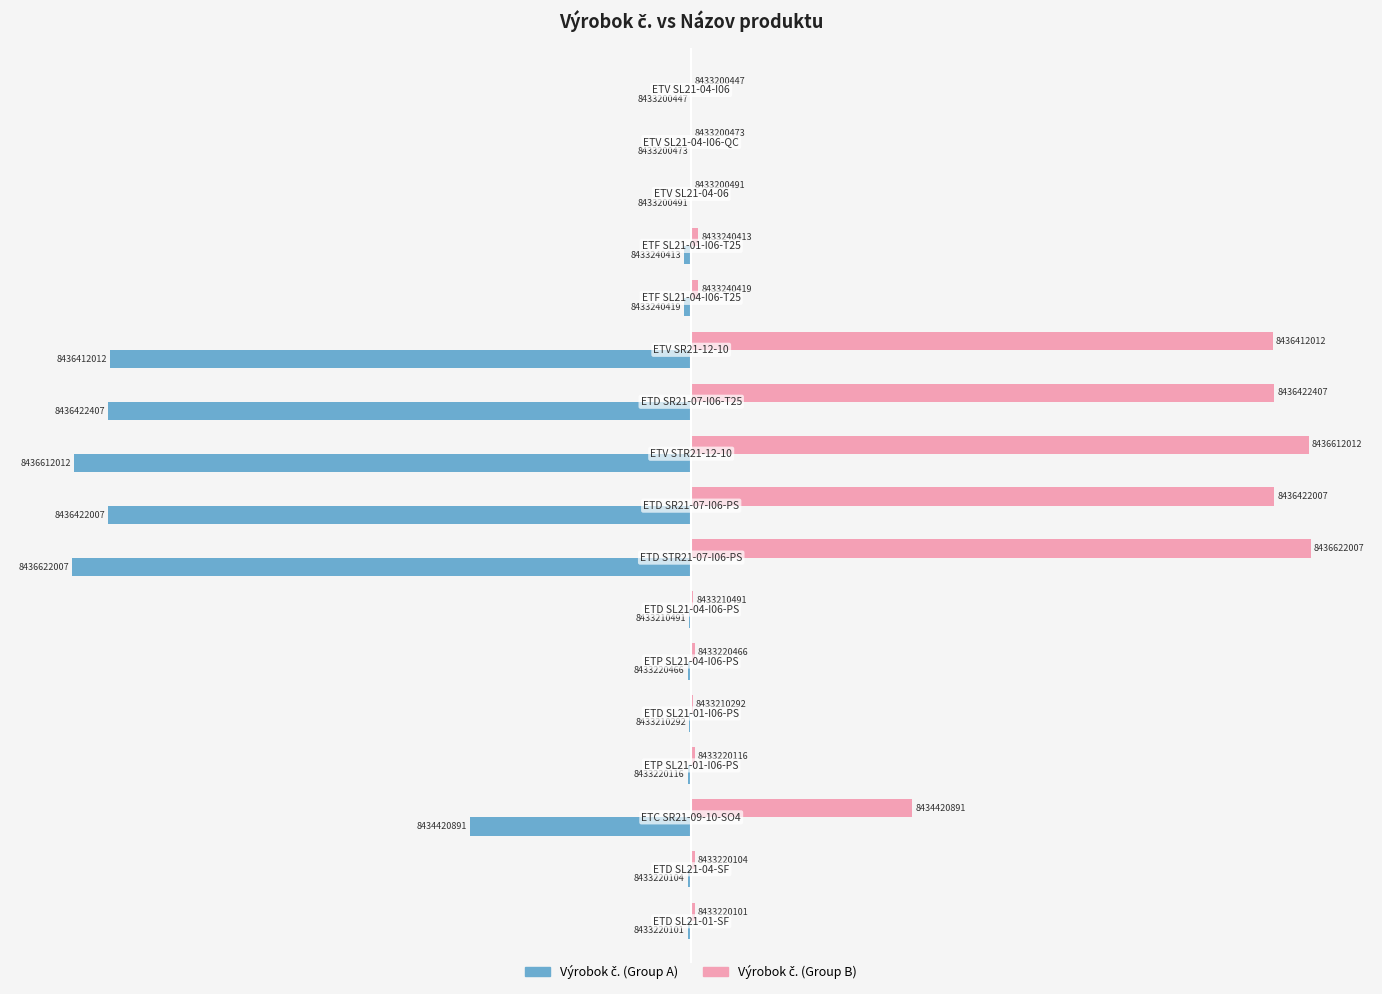

What is the value of the Výrobok č. (Group B) bar at the 4th from the left?

1.2